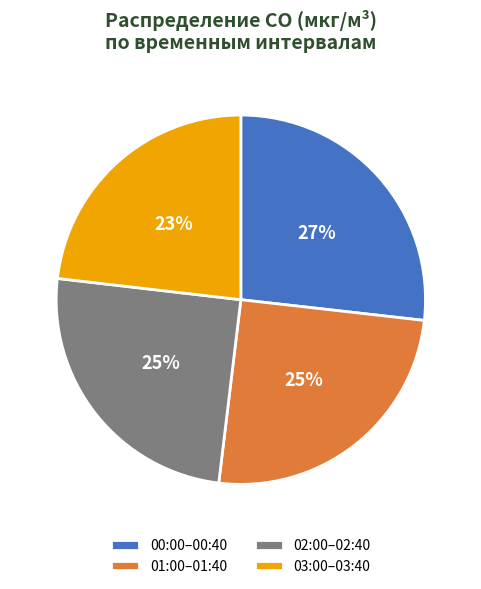

Which slice is the largest?

00:00–00:40